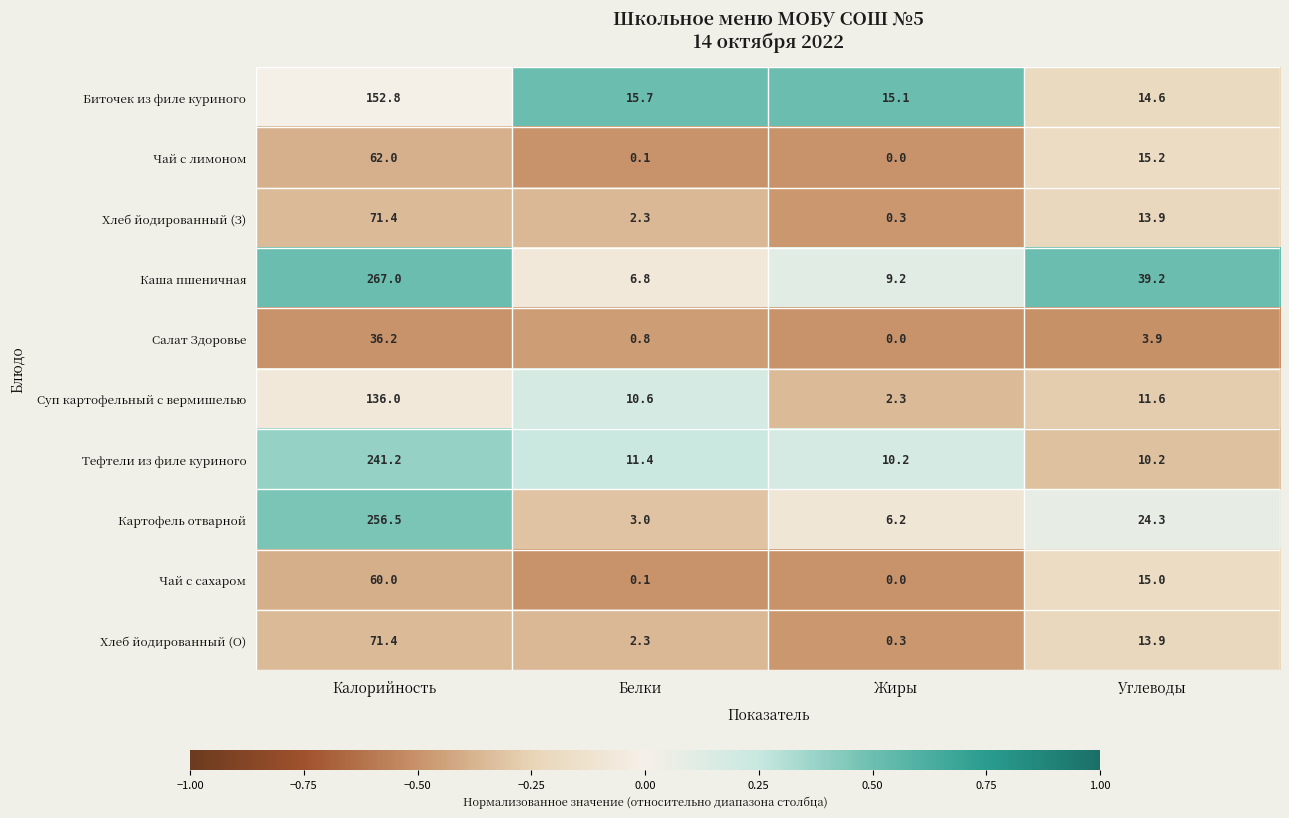

What value does the Картофель отварной series have at Белки?

3.0